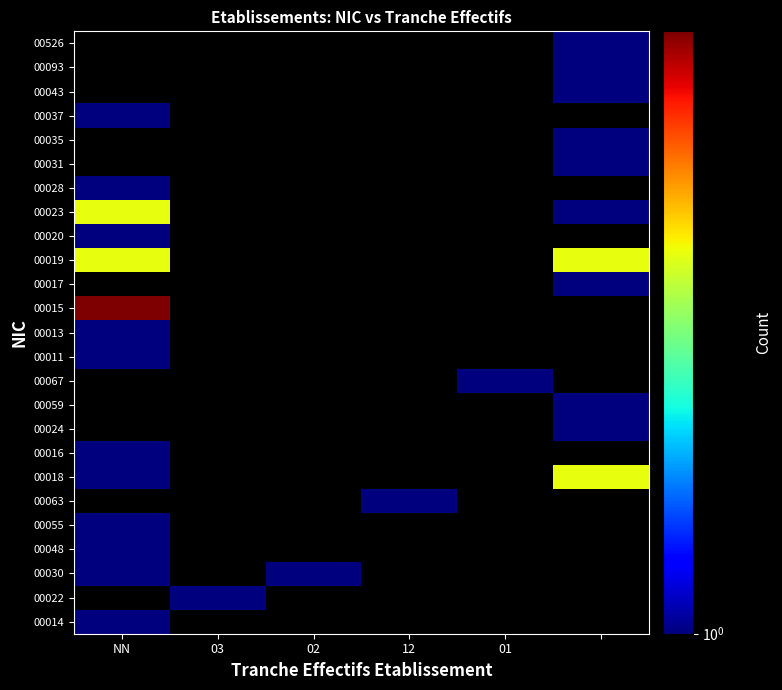

Which label corresponds to the smallest value in the chart?

NN